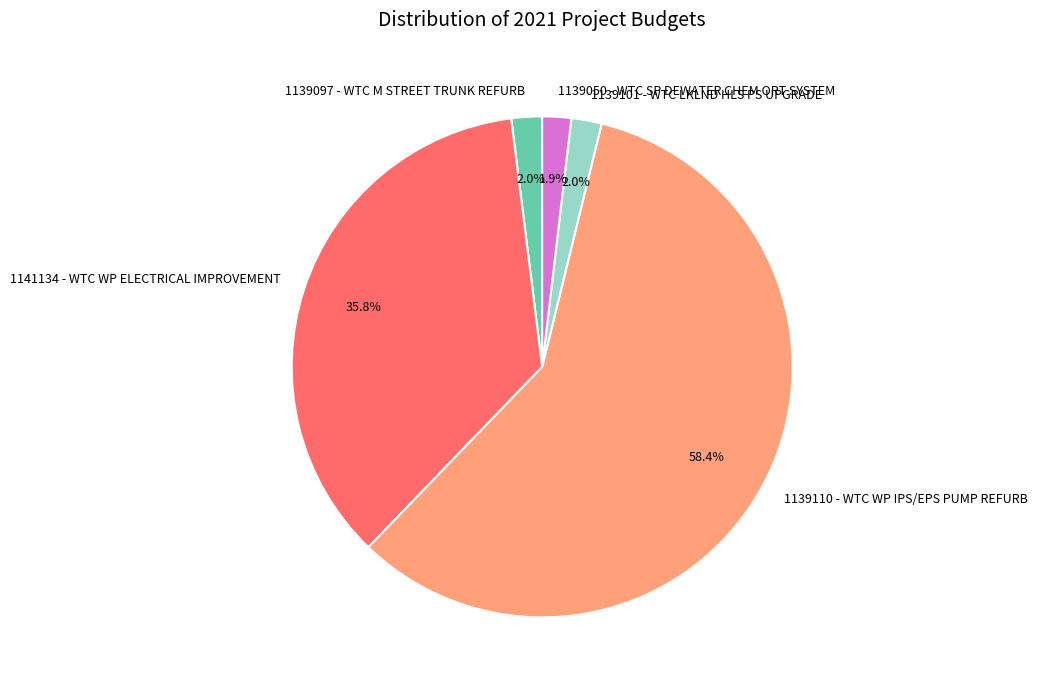

Combined, do 1139050 - WTC SP DEWATER CHEM ORT SYSTEM and 1139110 - WTC WP IPS/EPS PUMP REFURB account for over 50%?

Yes